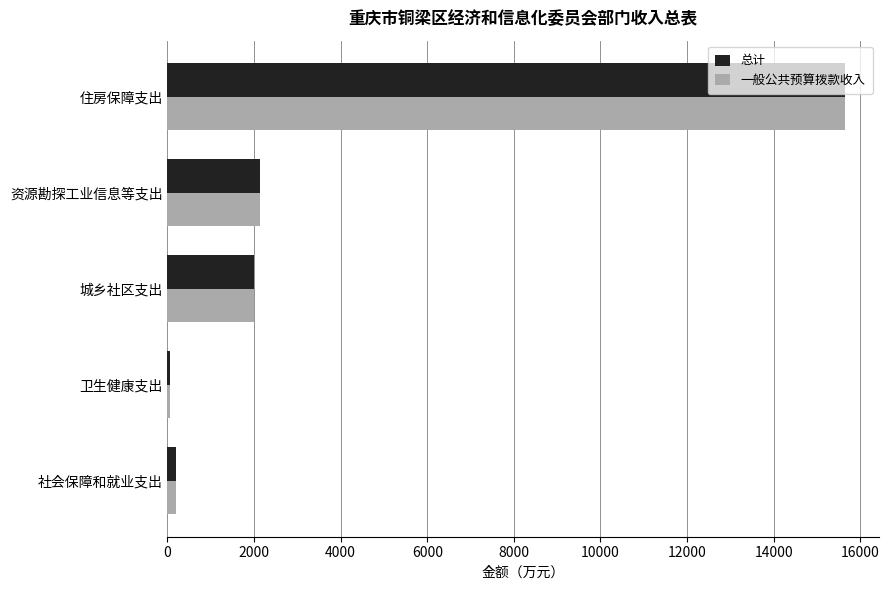

At which label does 一般公共预算拨款收入 reach its peak?

住房保障支出